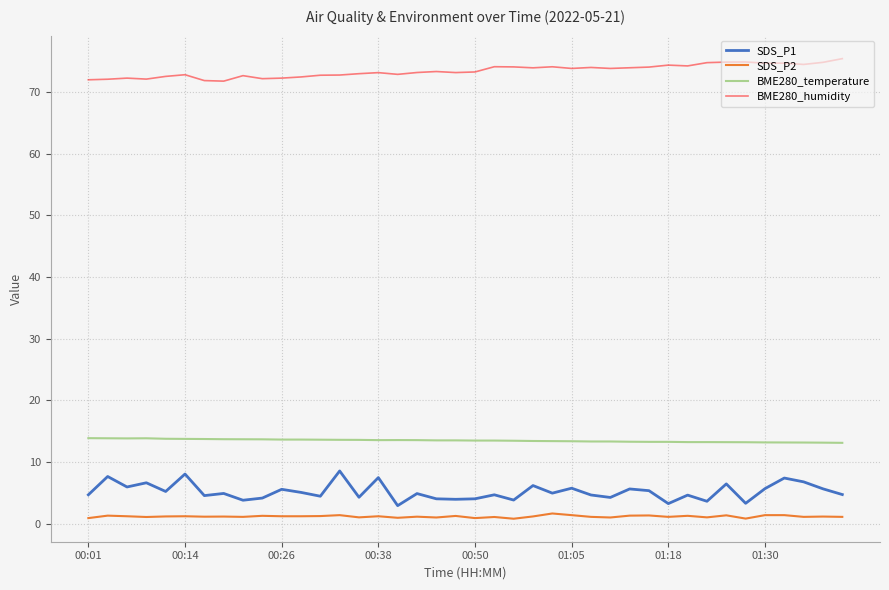

True or false: BME280_temperature has more than 0 points higher than both neighbors.

True